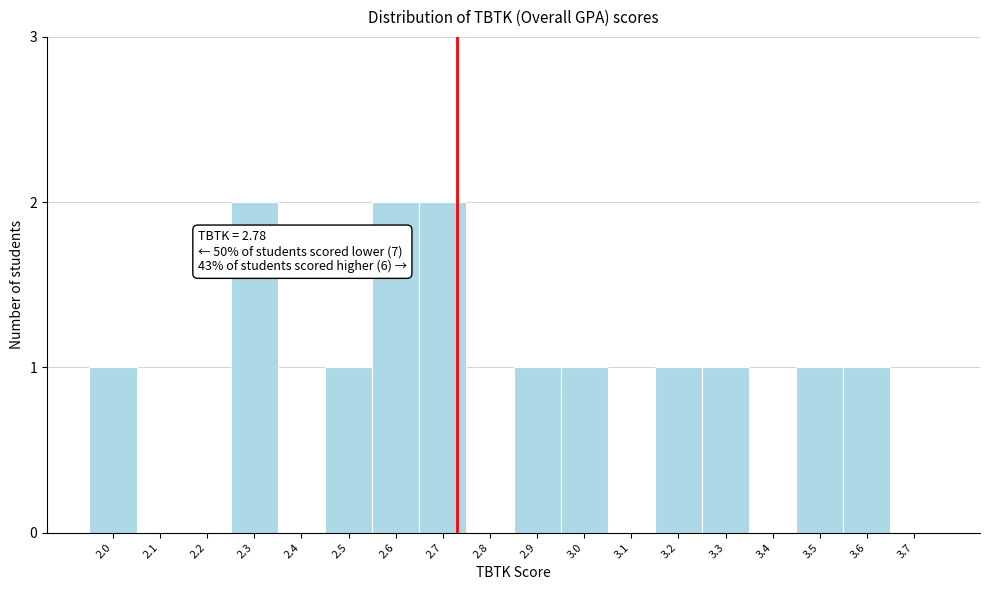

Reading left to right, list all the values displayed in this chart.

2.0=1	2.1=0	2.2=0	2.3=2	2.4=0	2.5=1	2.6=2	2.7=2	2.8=0	2.9=1	3.0=1	3.1=0	3.2=1	3.3=1	3.4=0	3.5=1	3.6=1	3.7=0